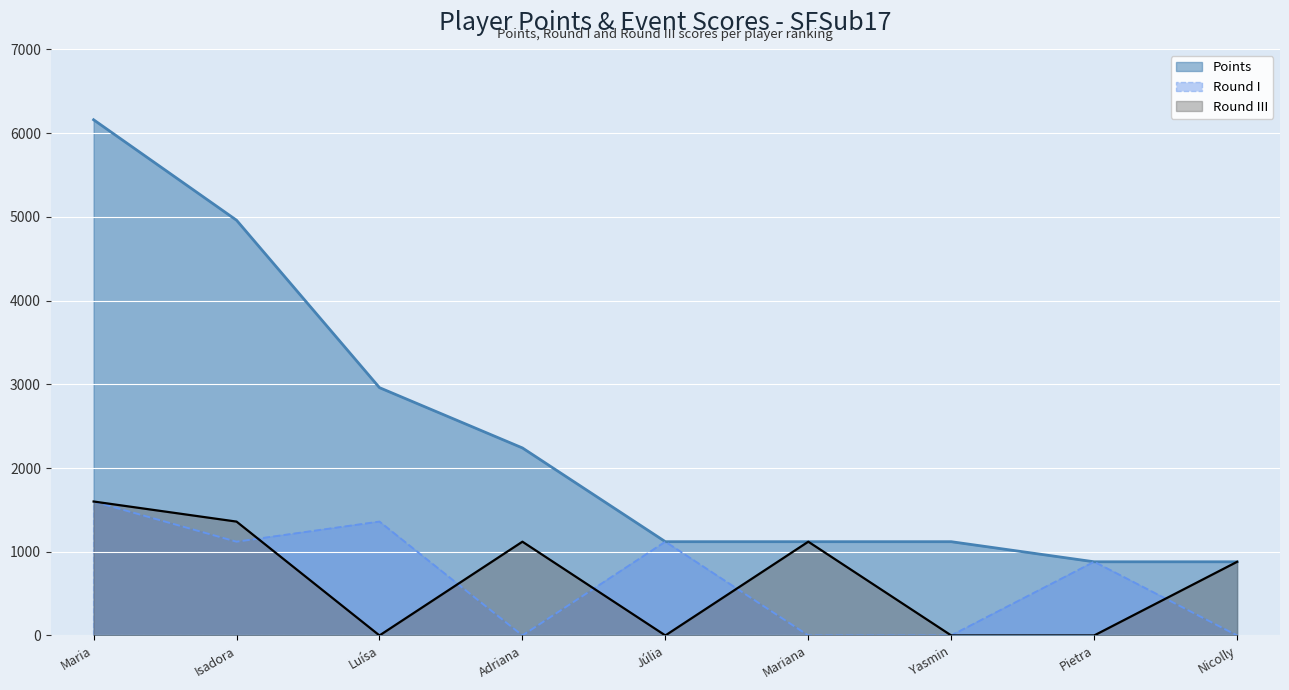

What is the total value across all series at Yasmin?

1120